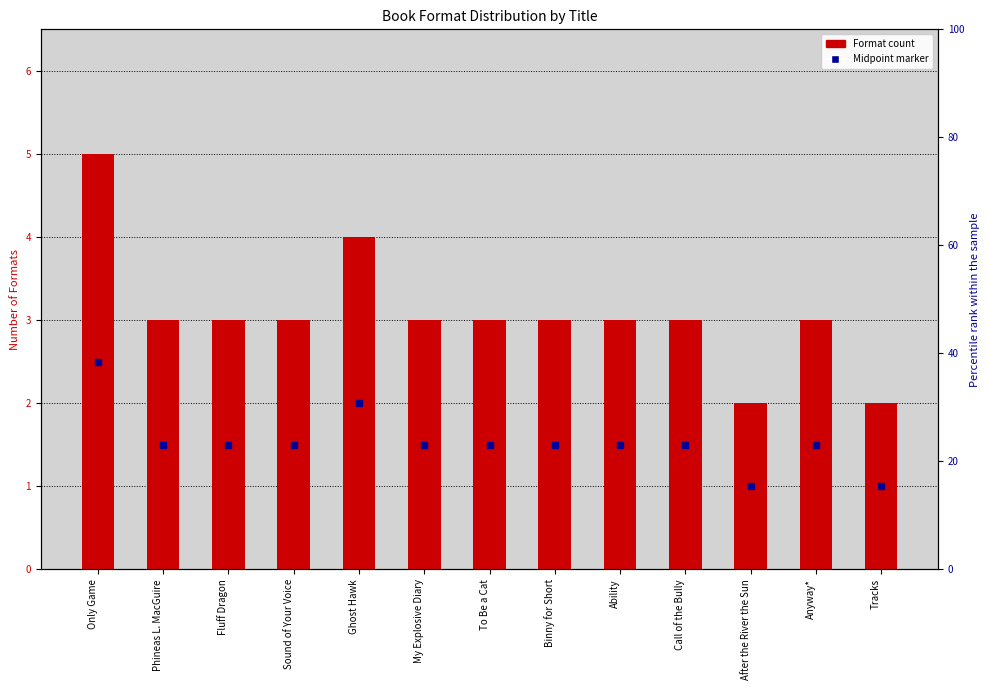

Where does the data first go above 3?

Only Game